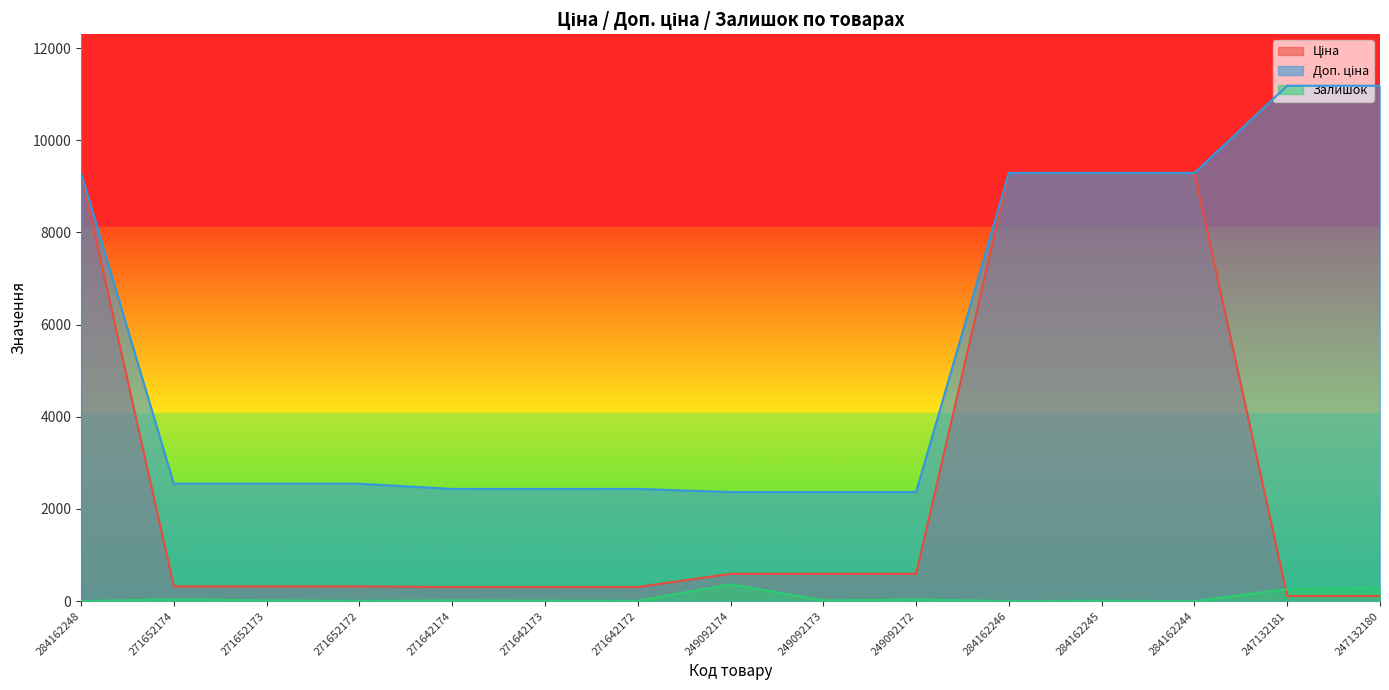

What is the sum of all Доп. ціна values?

81563.0